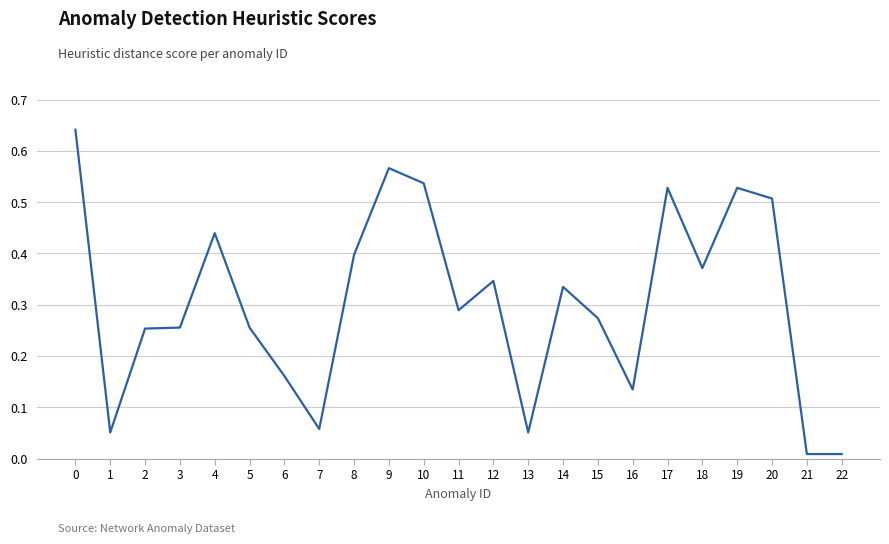

The value at 3 is 0.1. True or false?

False